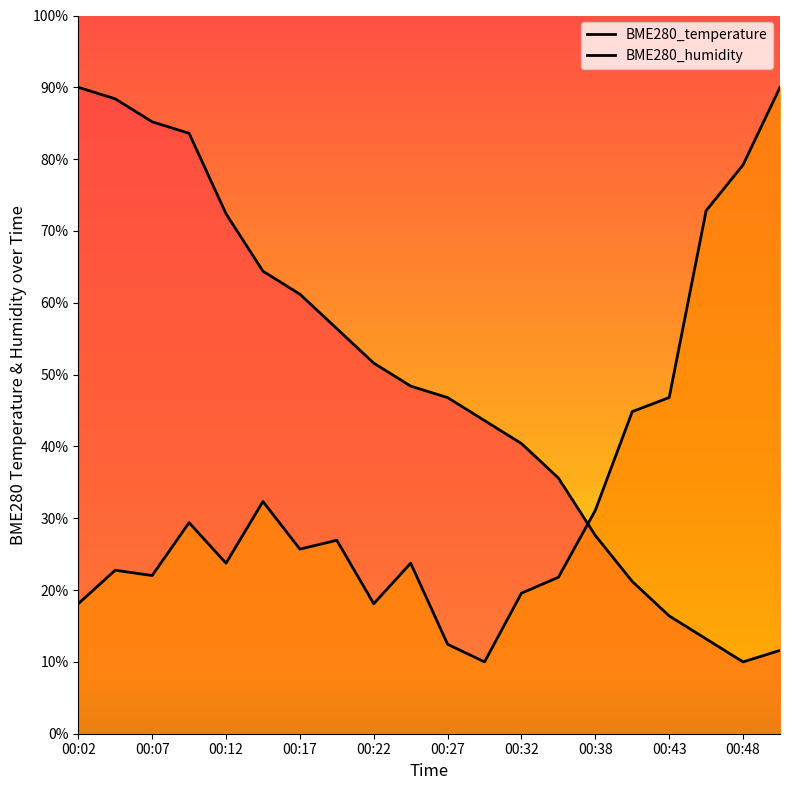

What is the sum of the BME280_humidity values at 00:32 and 00:45?

92.4